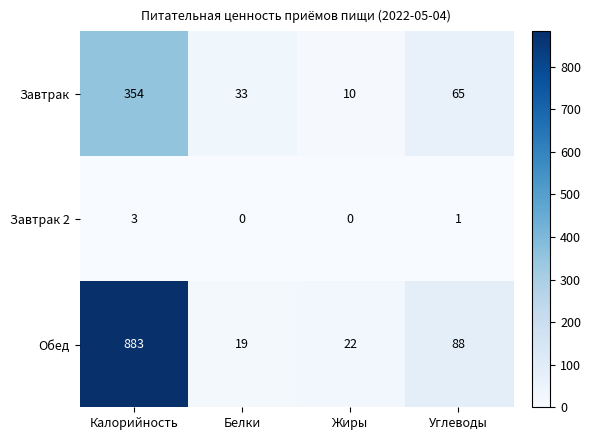

Read the Обед value at Жиры.

22